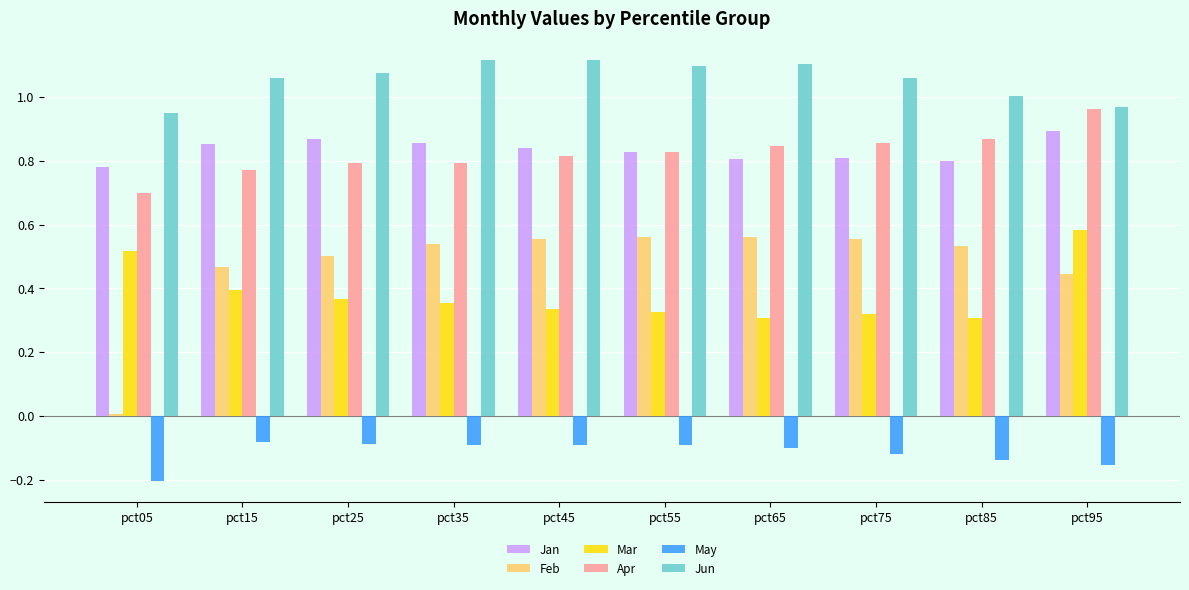

What is the total value across all series at pct75?

3.5